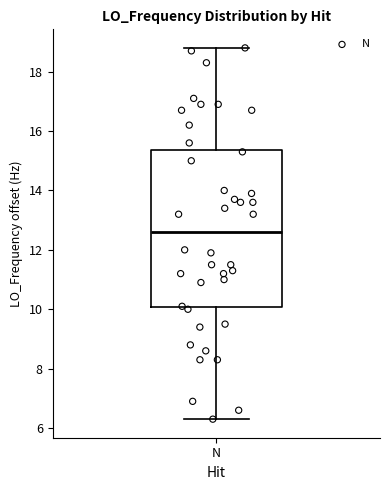

Read this box plot against the y-axis: the position of the median line, the range covered by the box, and the ends of both whiskers. The values are not printed on the chart, so give them approximately, as read against the axis.

median 12.6, box 10.0 to 15.4, whiskers 6.4 to 18.8